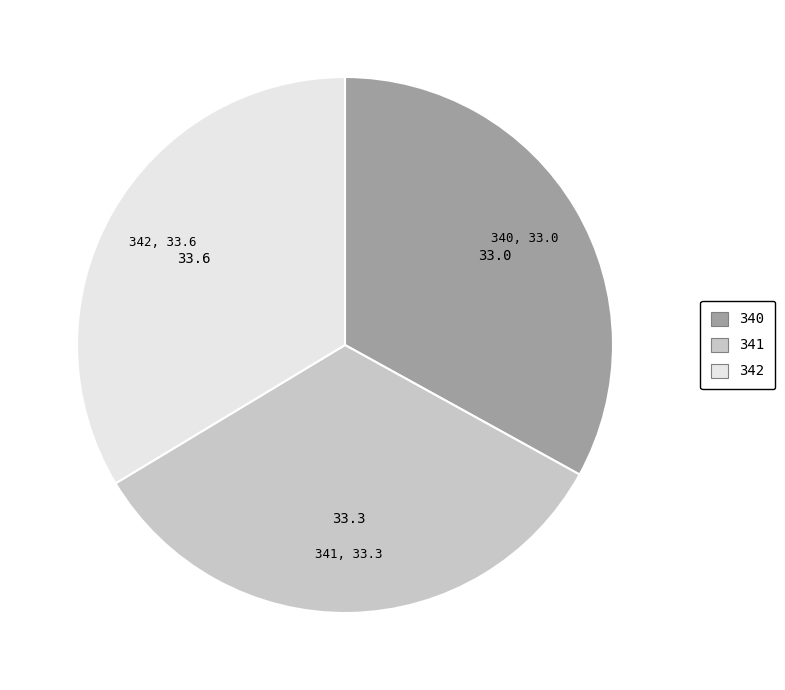

Between 342 and 340, which is larger?

342